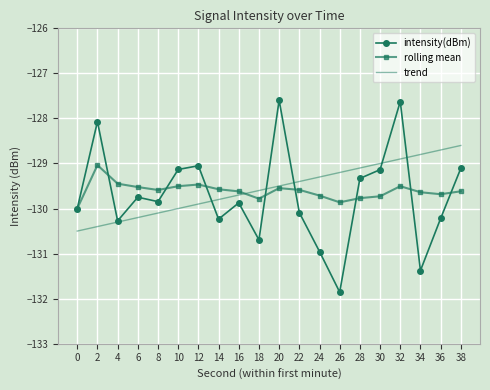

True or false: intensity(dBm) has a value of -131.4 at 34.

True